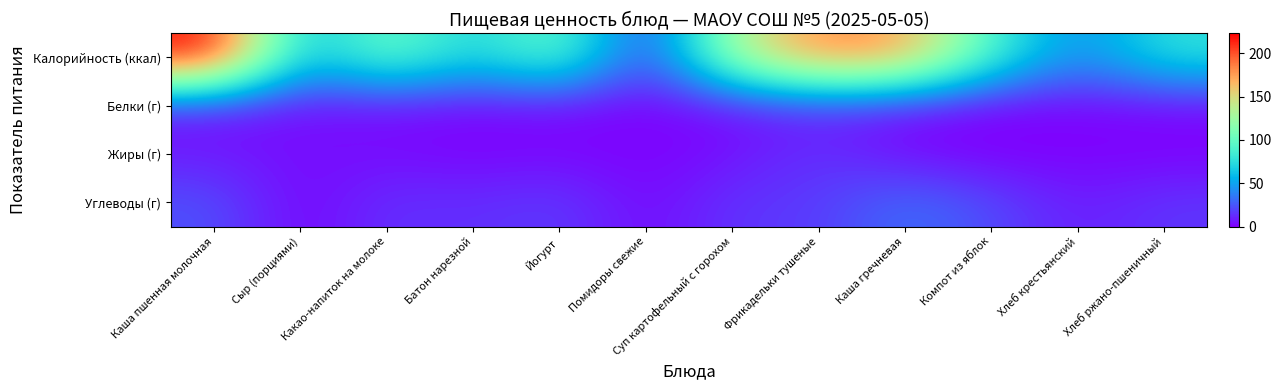

At which category is the sum across all series the highest?

Каша пшенная молочная